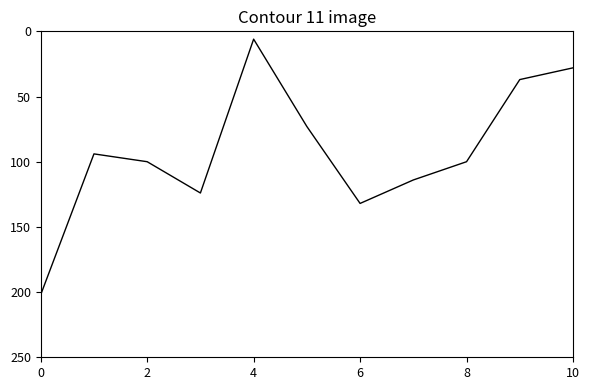

What is the difference between the maximum and minimum values?

196